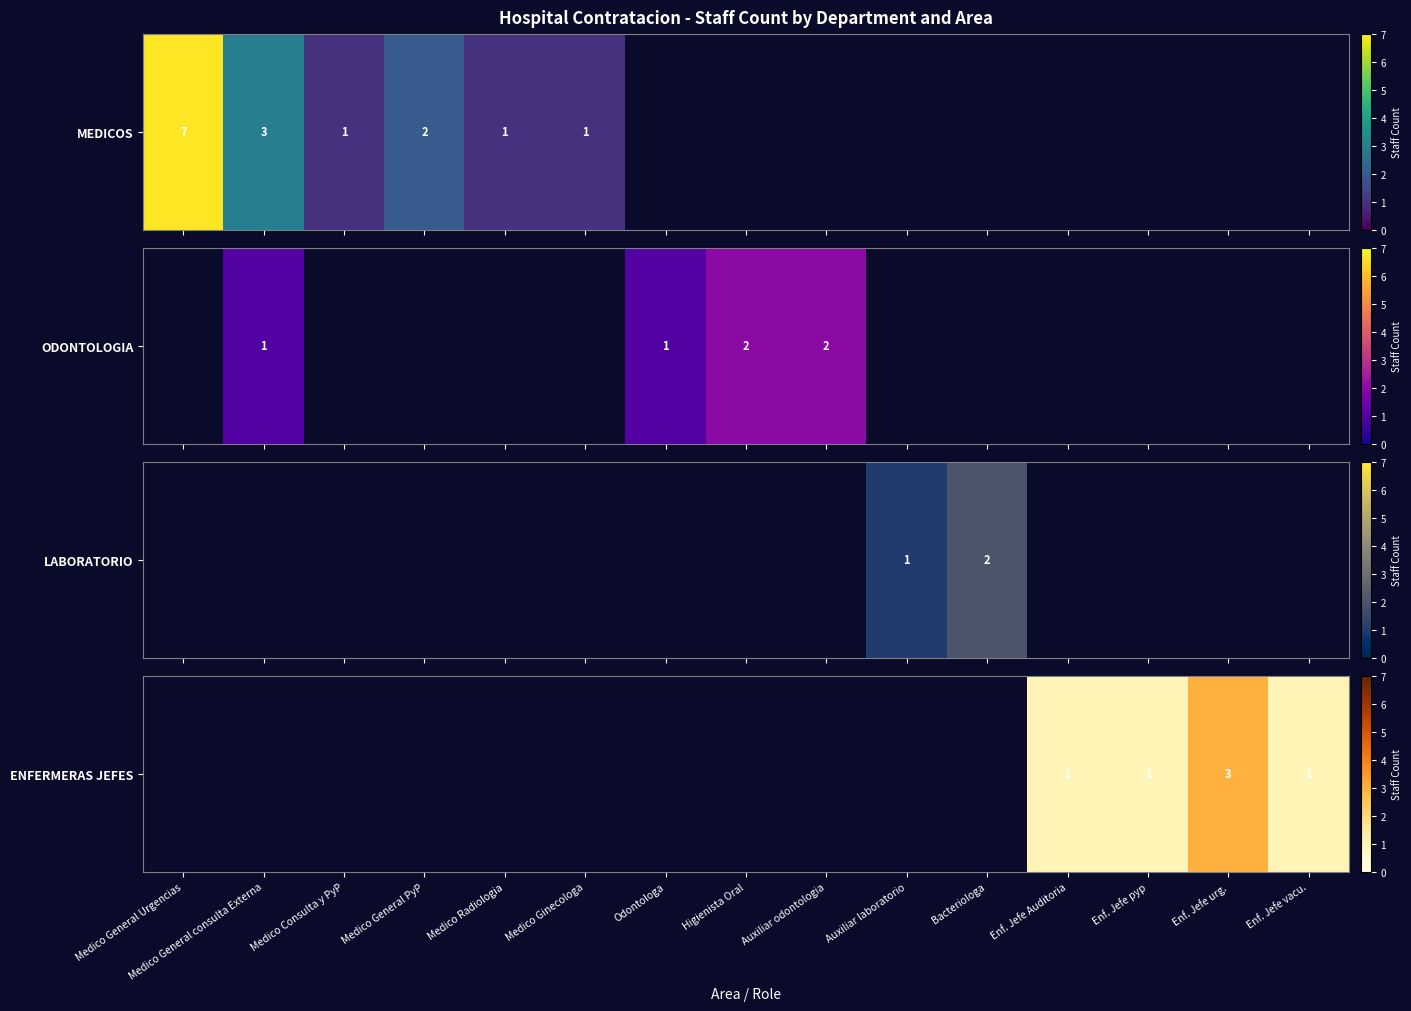

The value at Enf. Jefe vacu. is 1.0. True or false?

True